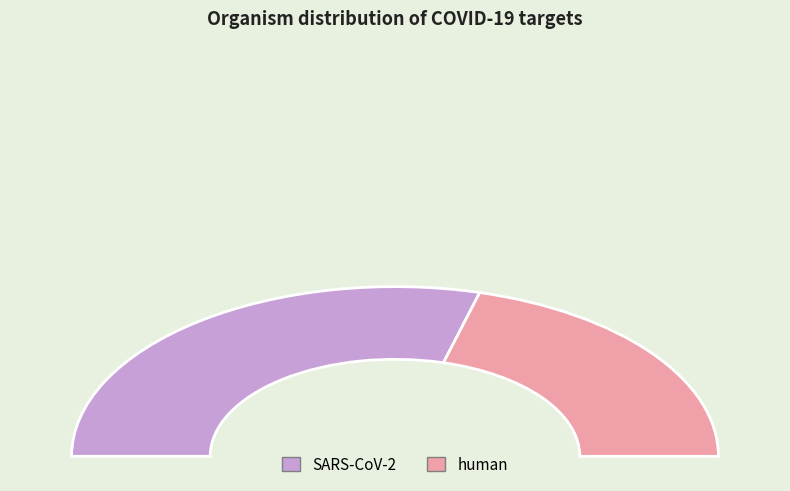

The human slice represents 30% of the pie. True or false?

False